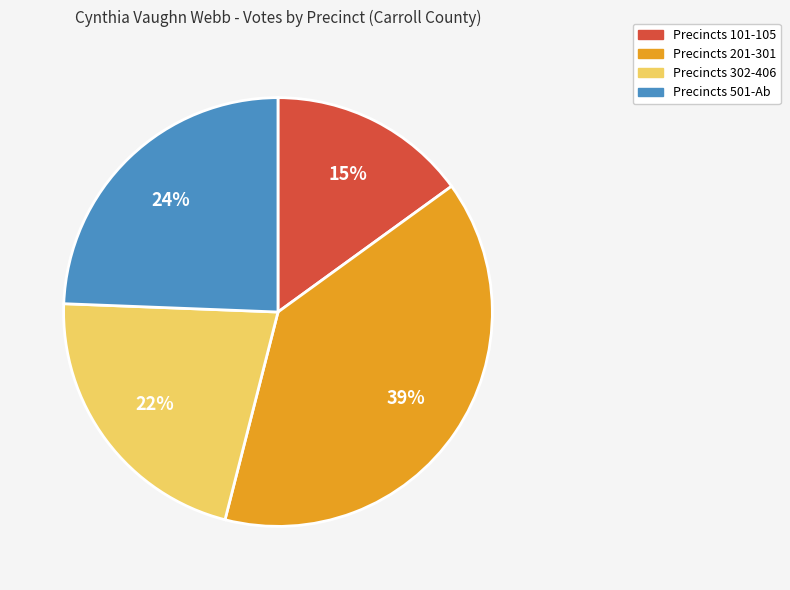

Does any single category account for the majority?

No